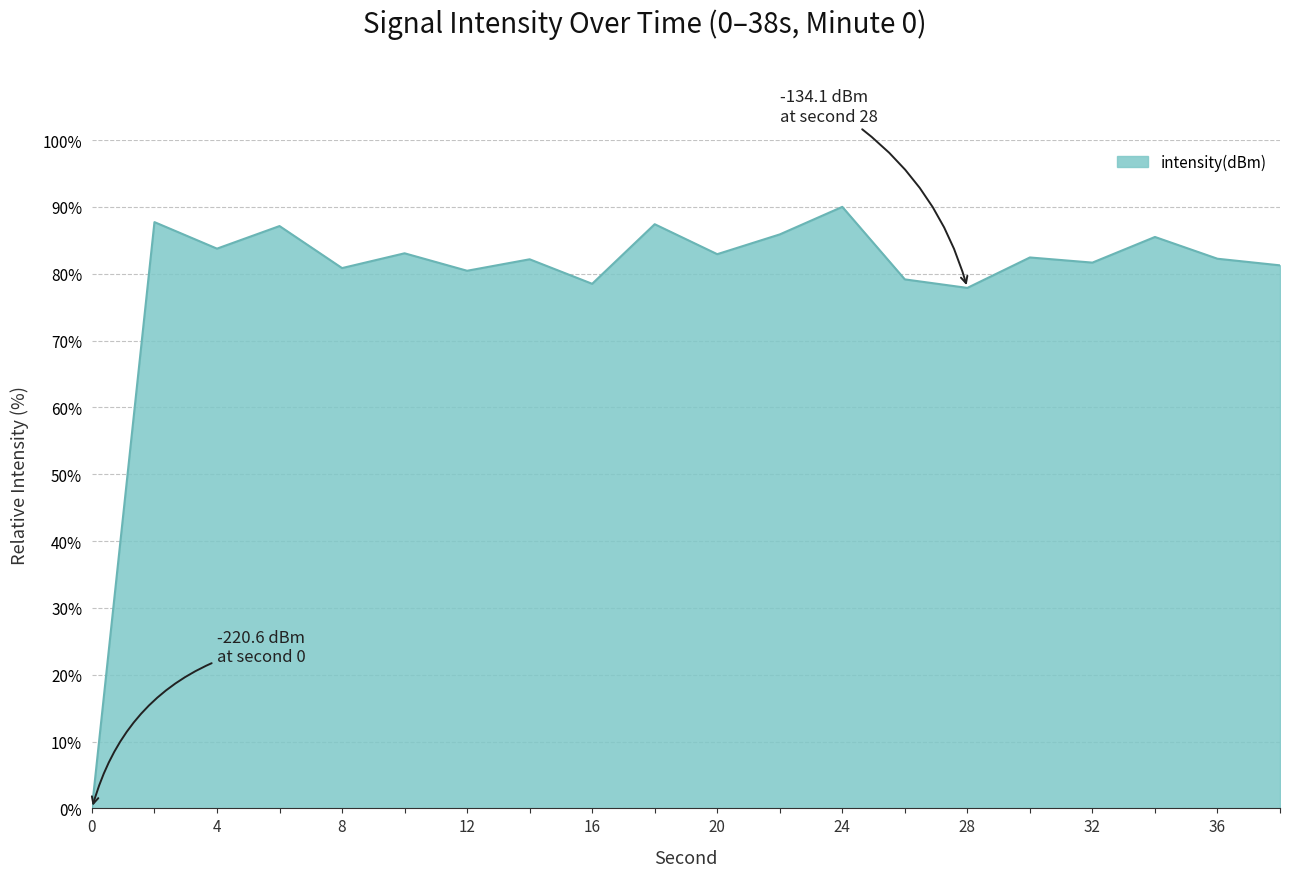

What is the greatest value displayed?

90.0